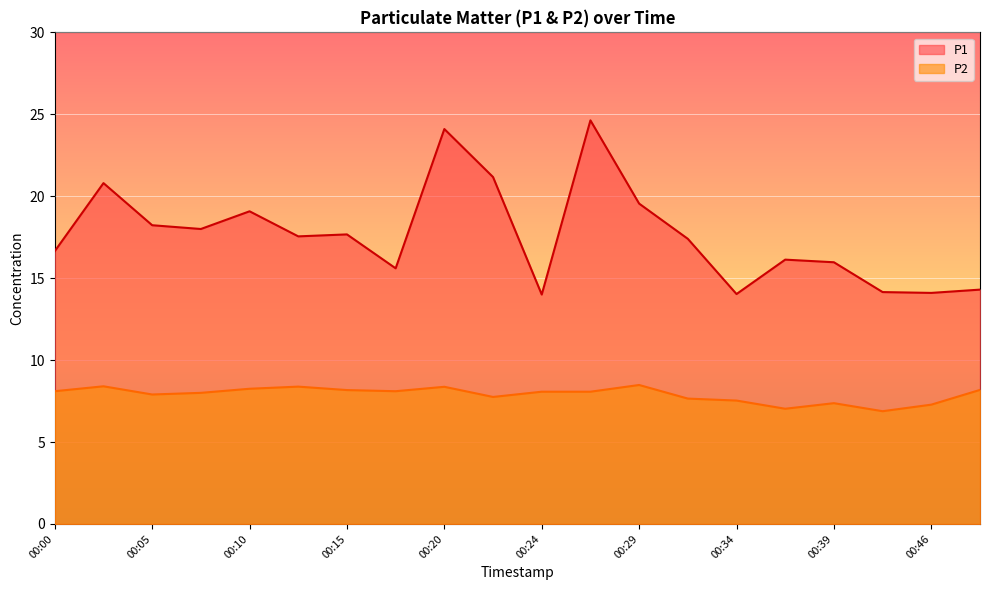

Which category has the lowest value in the P2 series?

00:41